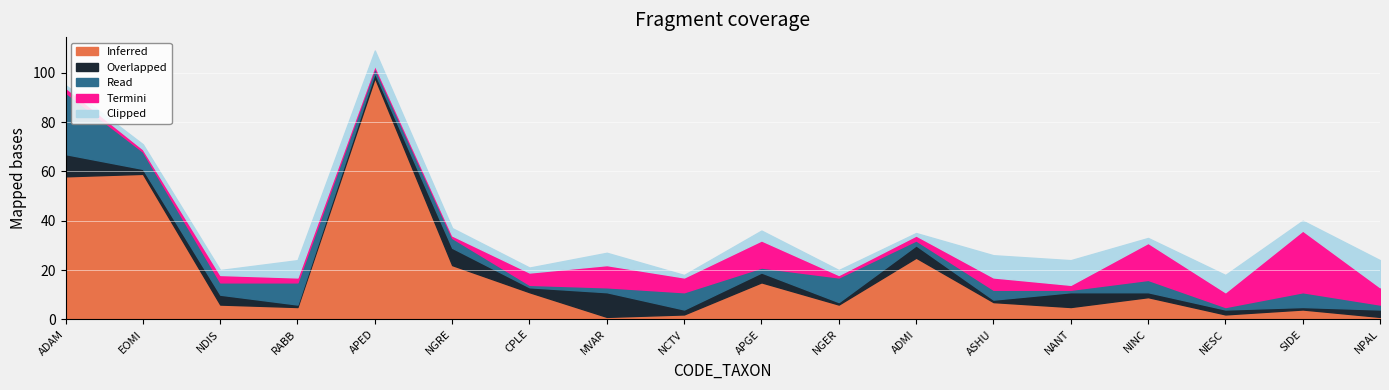

Which series ends up on top after the final intersection of Termini and Clipped?

Clipped